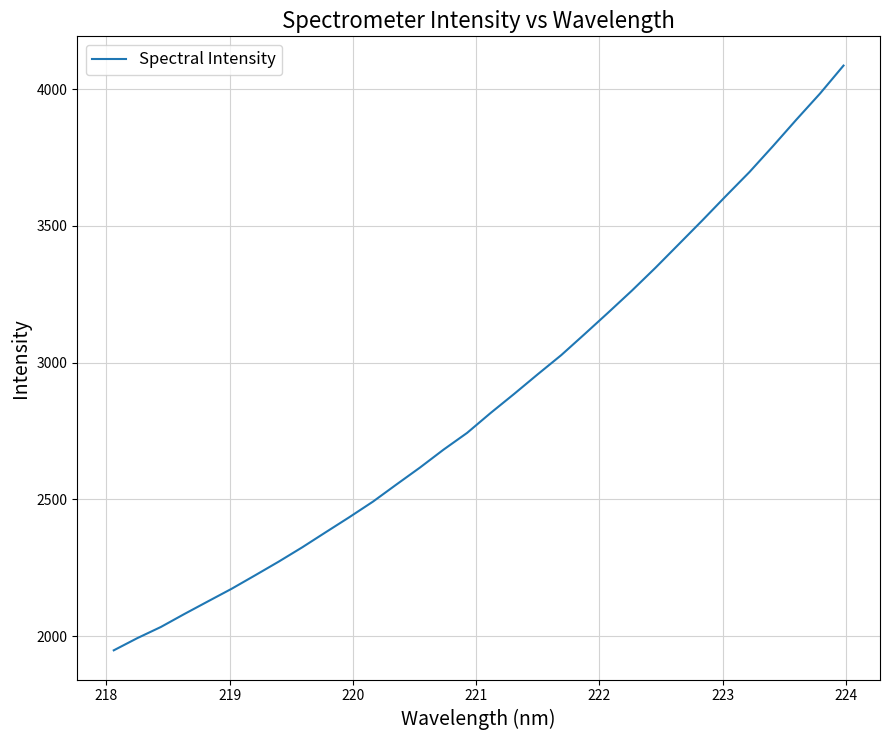

What is the smallest value displayed?

1947.8